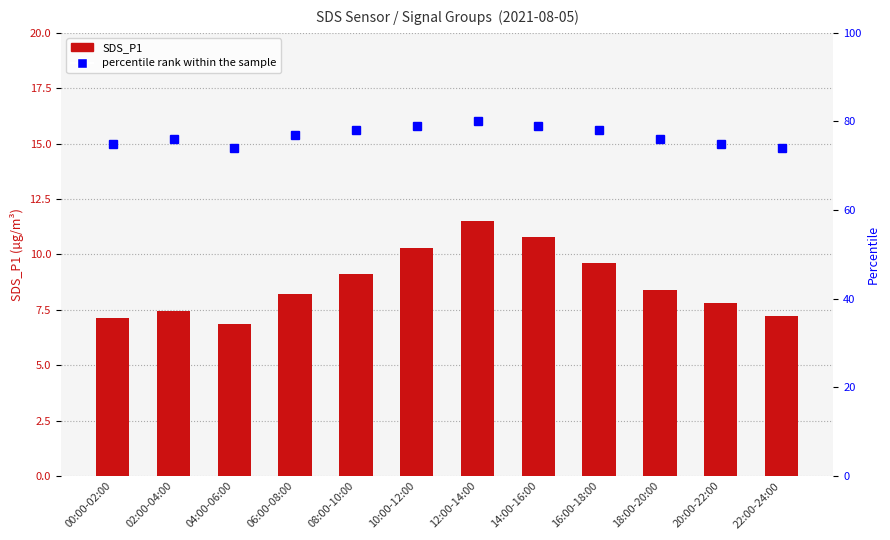

At which category is the sum across all series the highest?

12:00-14:00